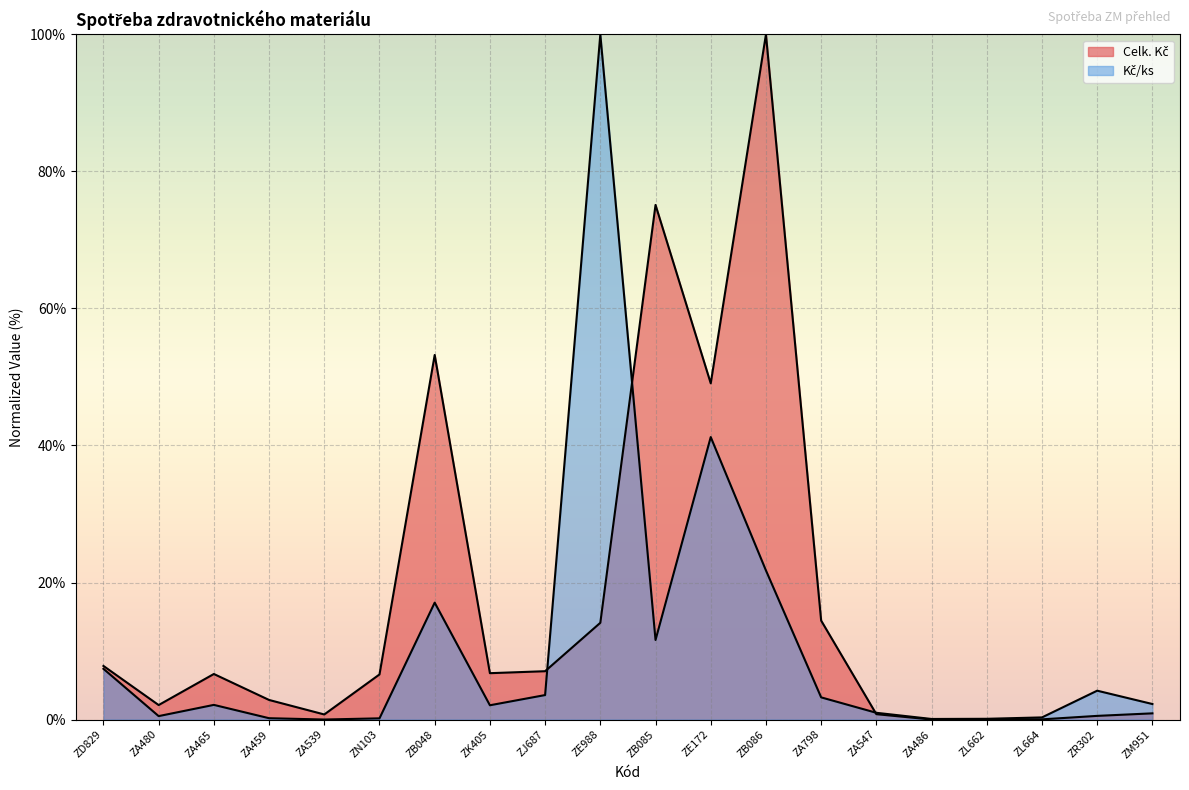

Does the chart display data point markers on the line(s)?

No